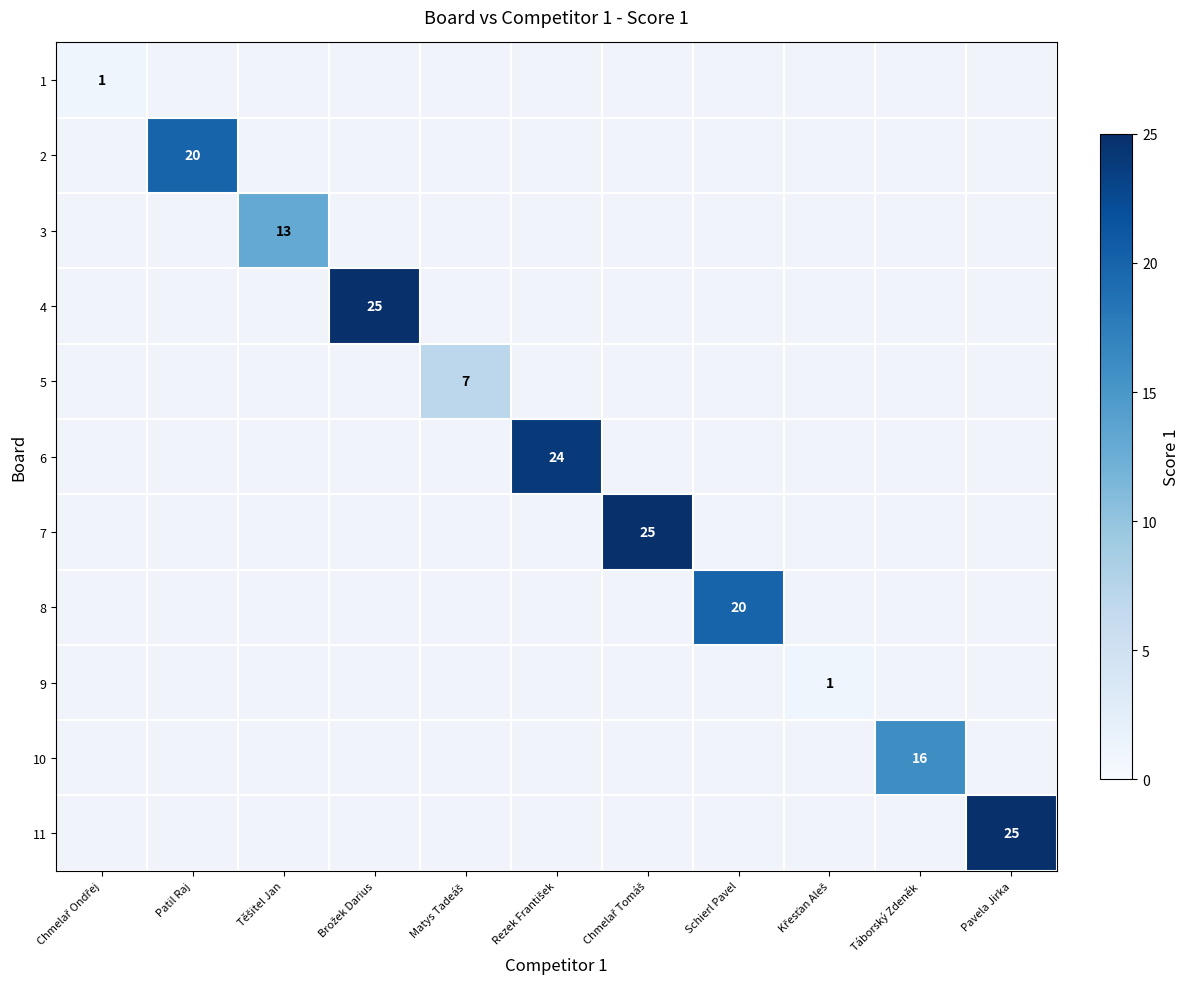

List the labels in order of 8 value, smallest first.

Chmelař Ondřej, Patil Raj, Těšitel Jan, Brožek Darius, Matys Tadeáš, Rezek František, Chmelař Tomáš, Schierl Pavel, Křesťan Aleš, Táborský Zdeněk, Pavela Jirka